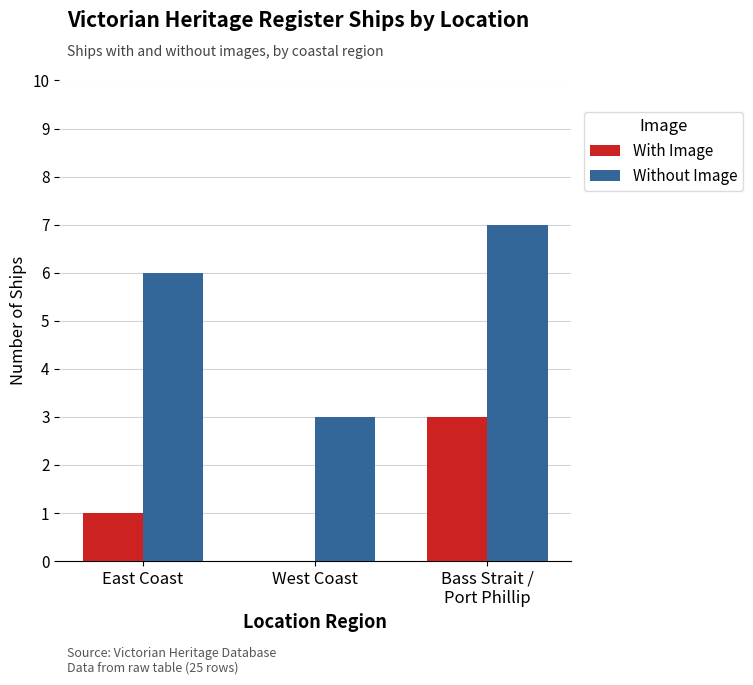

Is it true that With Image equals 1 at West Coast?

False